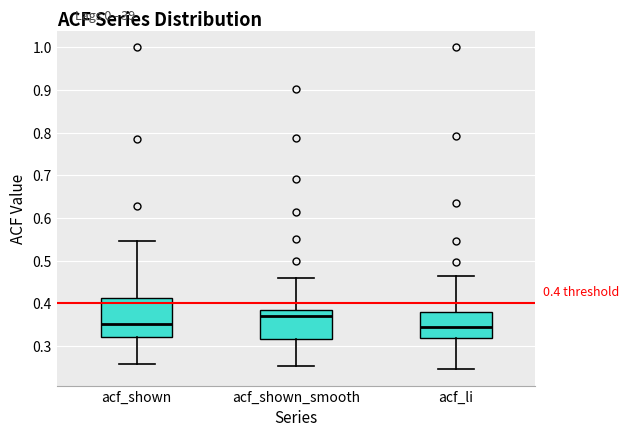

Which box is the tallest, from its lower edge to its upper edge?

acf_shown